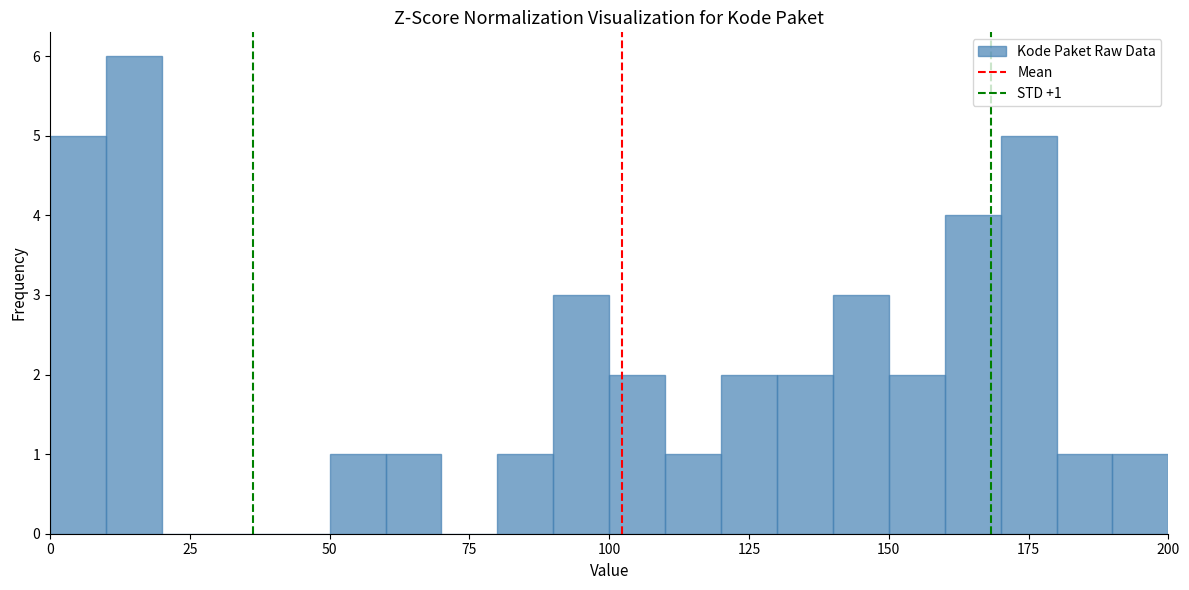

Read against the x-axis, roughly where is the centre of the tallest bar?

15